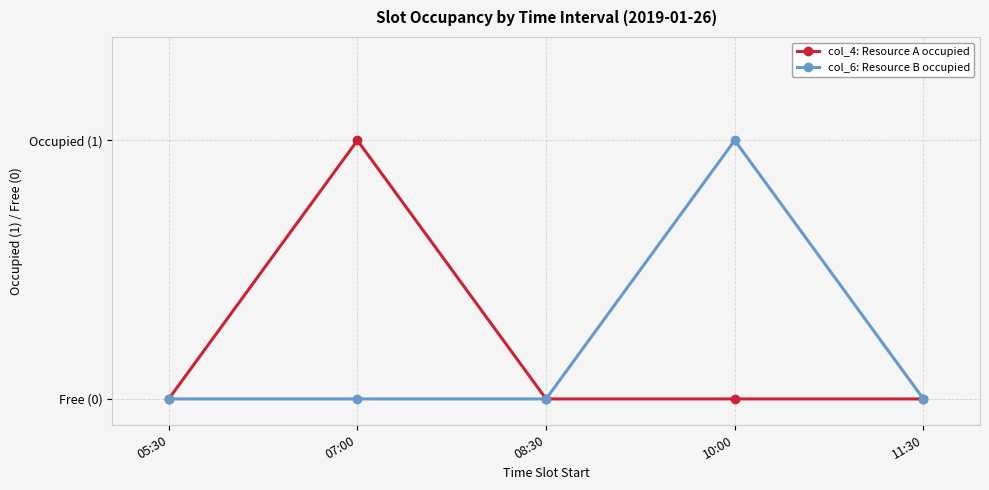

True or false: col_4: Resource A occupied and col_6: Resource B occupied cross at least once.

False